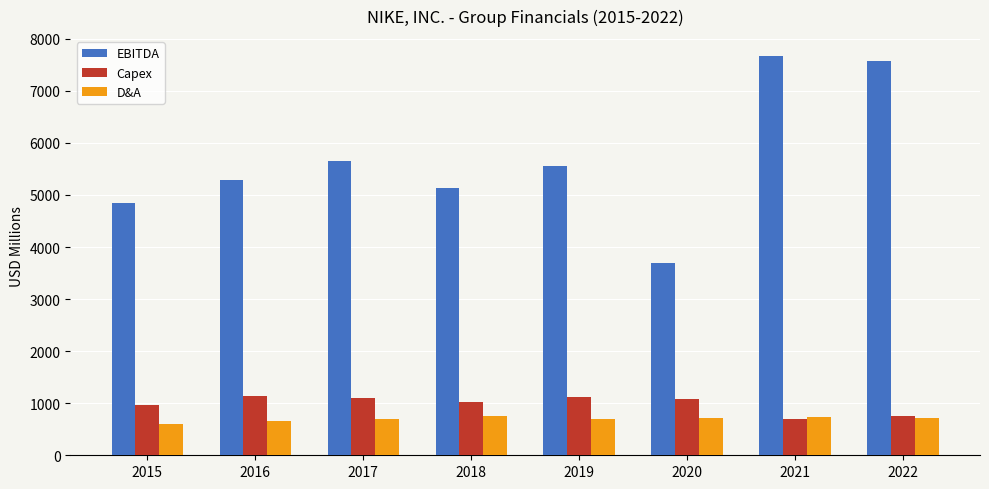

What is the minimum value shown in the chart?

606